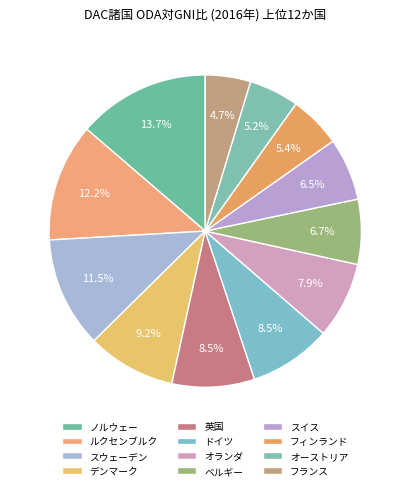

Is there any slice that represents more than half of the pie?

No